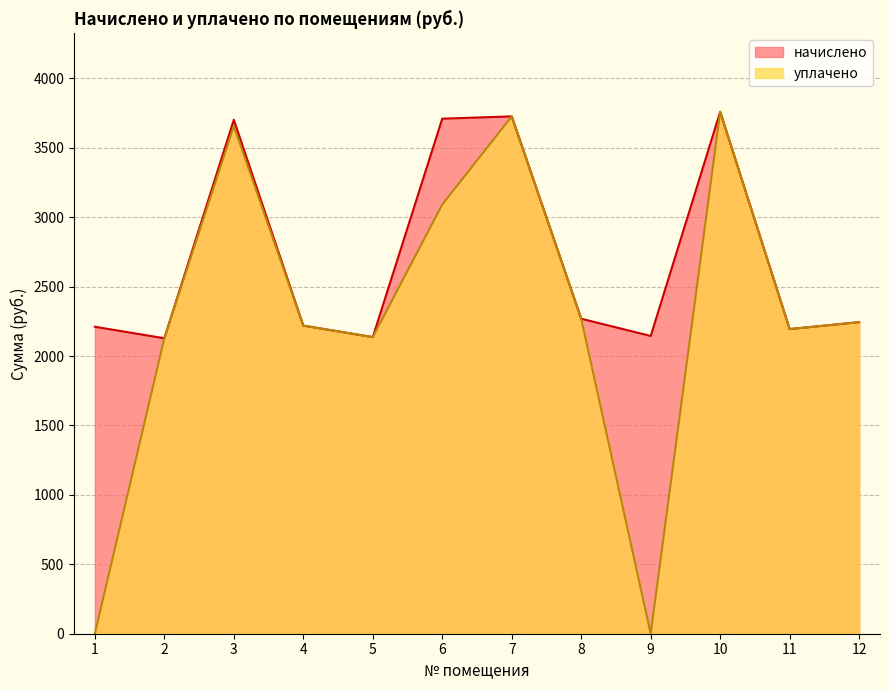

Rank the series by their average value, from highest to lowest.

начислено, уплачено